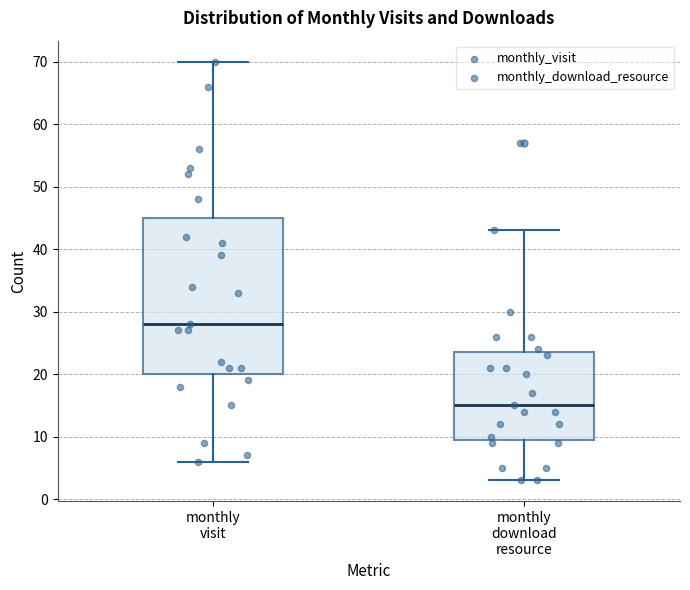

Which box is the tallest, from its lower edge to its upper edge?

monthly visit